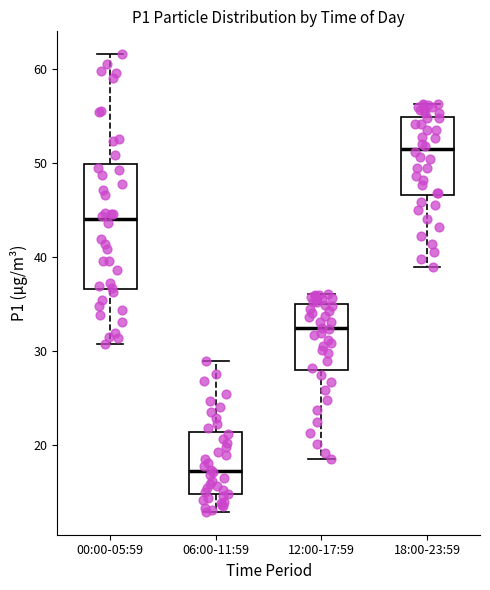

Where does the lower whisker of the box for 06:00-11:59 end on the y-axis? The values are not printed on the chart, so give them approximately, as read against the axis.

13